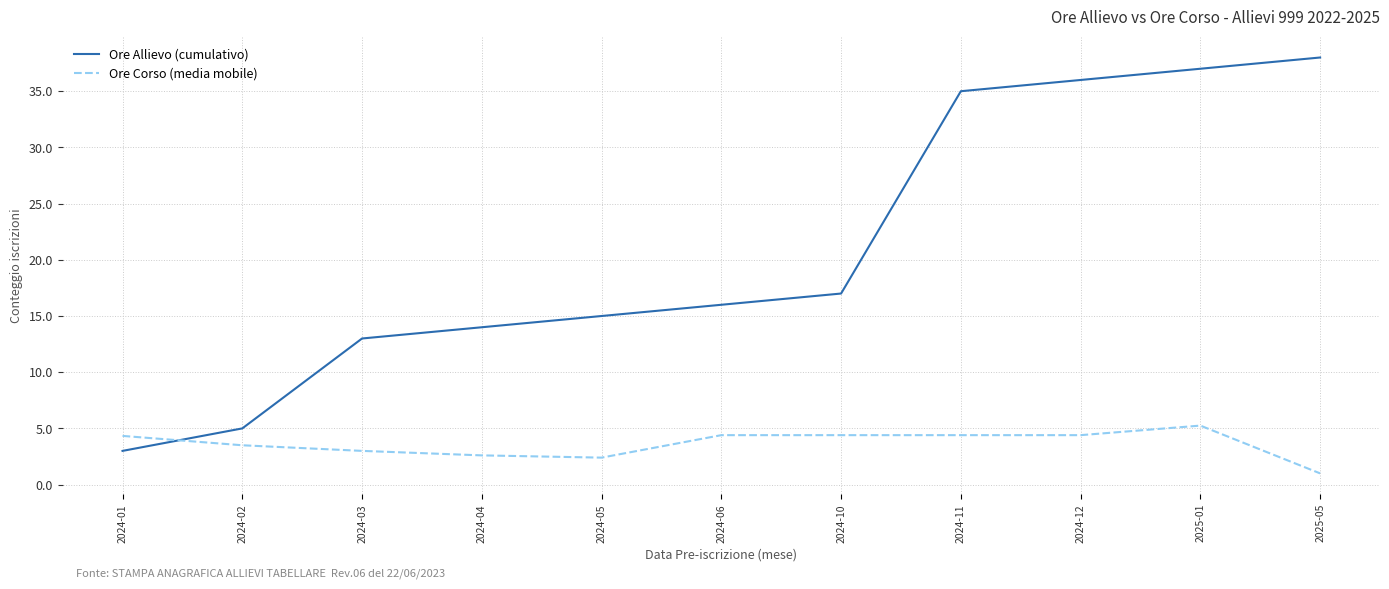

What is the difference between the maximum and minimum values in the Ore Allievo (cumulativo) series?

35.0